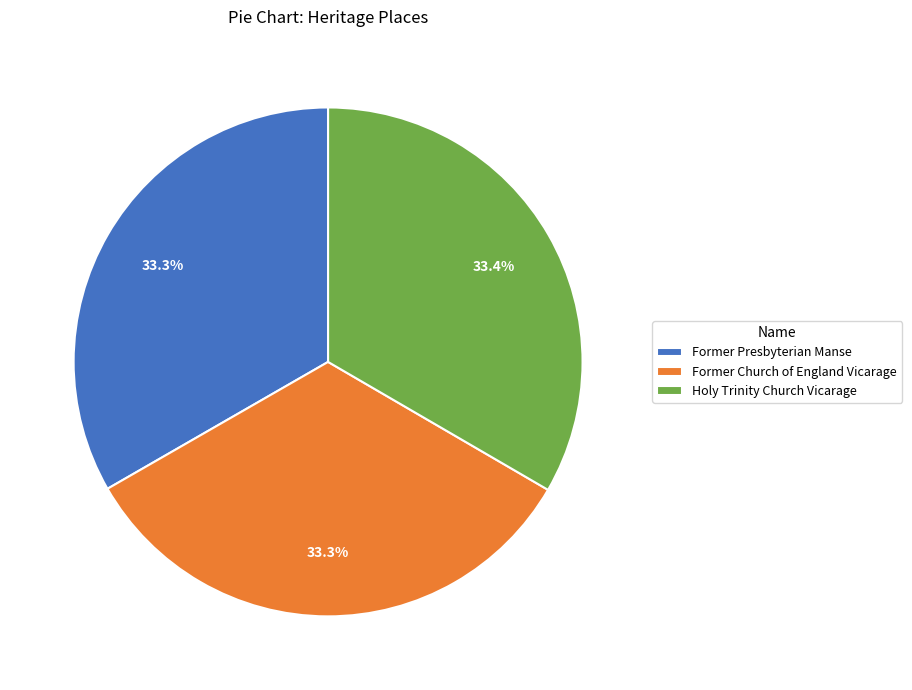

Is Former Church of England Vicarage the majority of the pie?

No